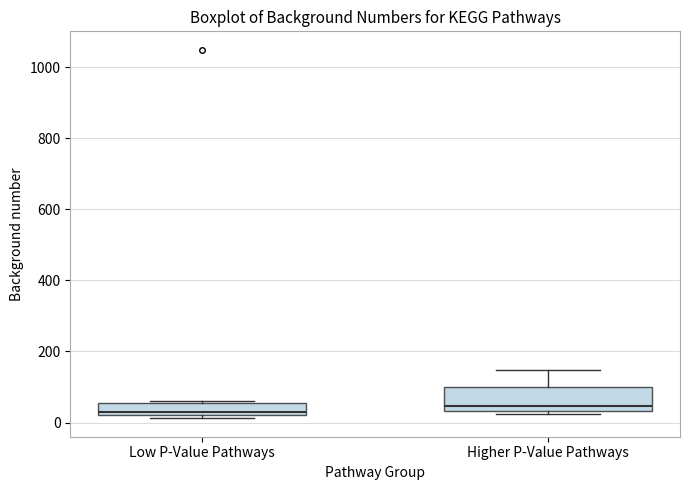

Reading left to right, transcribe this box plot: for each box, give where its median line is, the range the box spans, and where its two whiskers end, as read against the y-axis. The values are not printed on the chart, so give them approximately, as read against the axis.

Low P-Value Pathways: median 20 (just above the box's lower edge), box 20 to 60, whiskers 20 (just below the box's lower edge) to 60
Higher P-Value Pathways: median 40 (just above the box's lower edge), box 40 to 100, whiskers 20 to 140